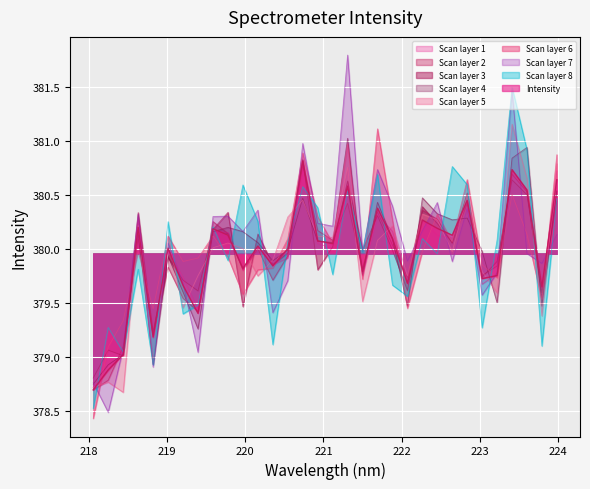

How many data points are above 380?

18